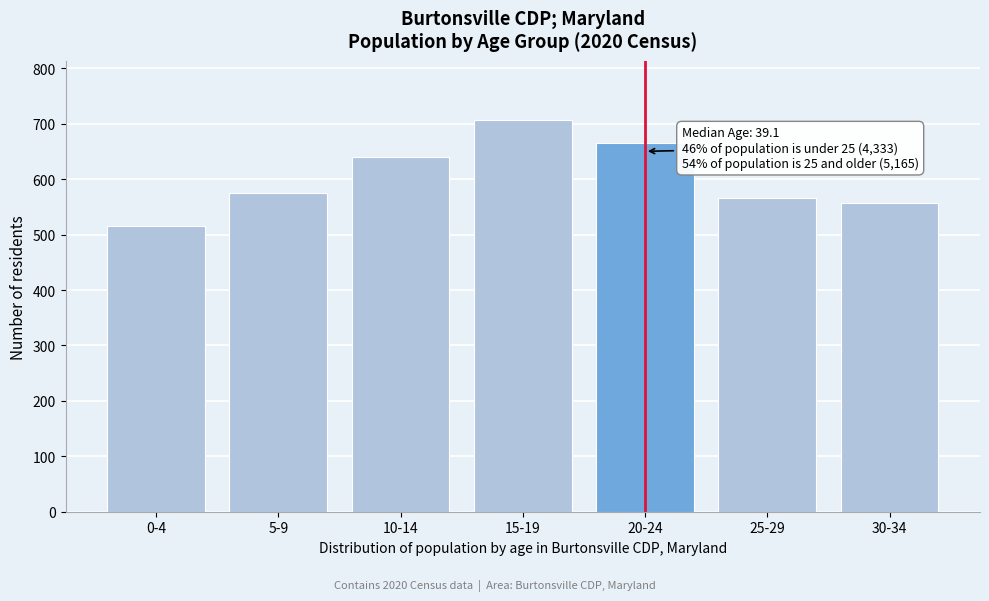

Reading right to left, what are all the values shown in this chart?

557	566	666	707	641	576	515